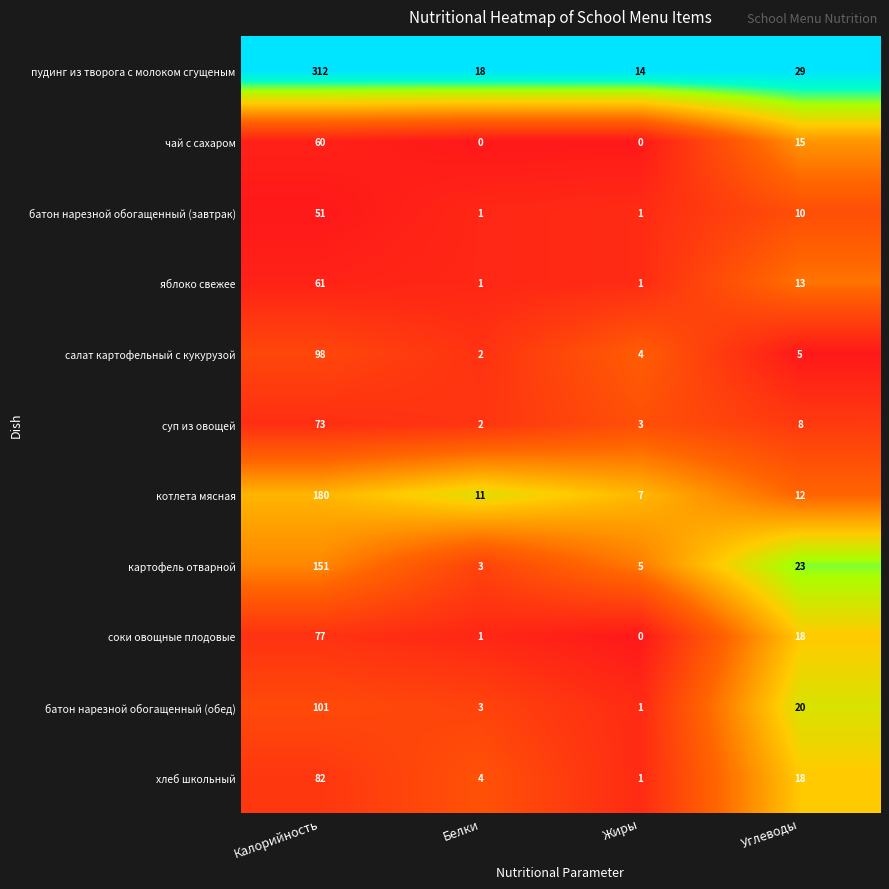

True or false: батон нарезной обогащенный (завтрак) has a value of 10 at Углеводы.

True